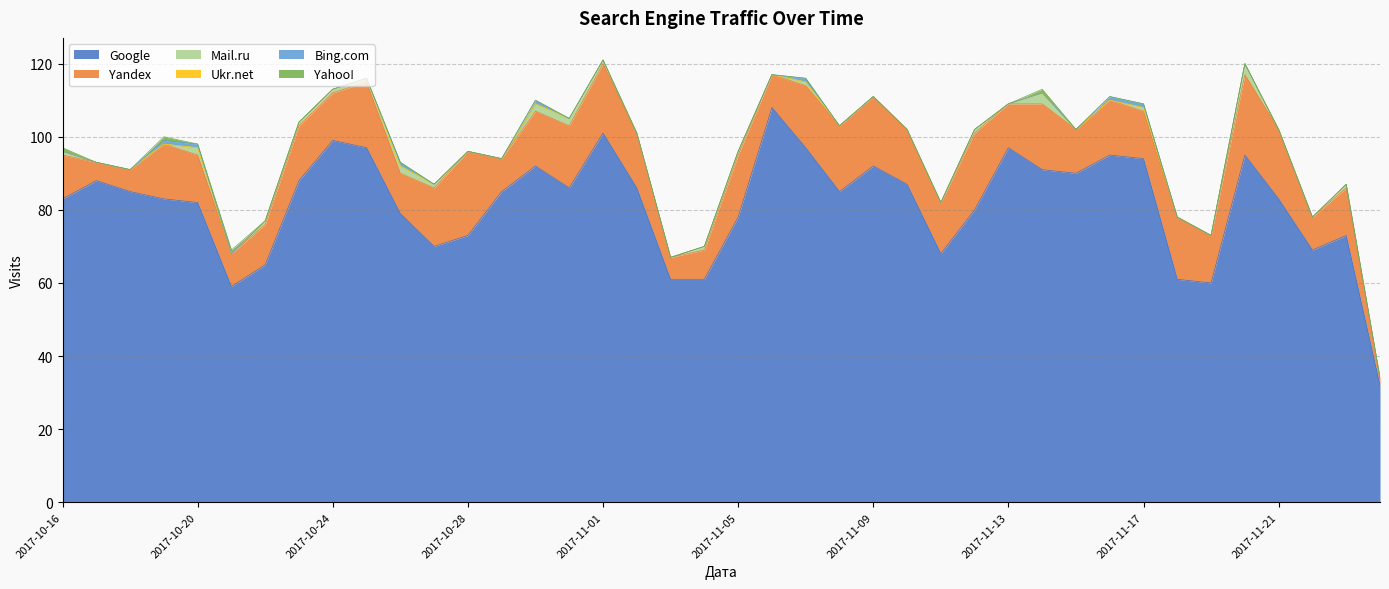

Is it true that Mail.ru equals 2 at 2017-11-12?

False